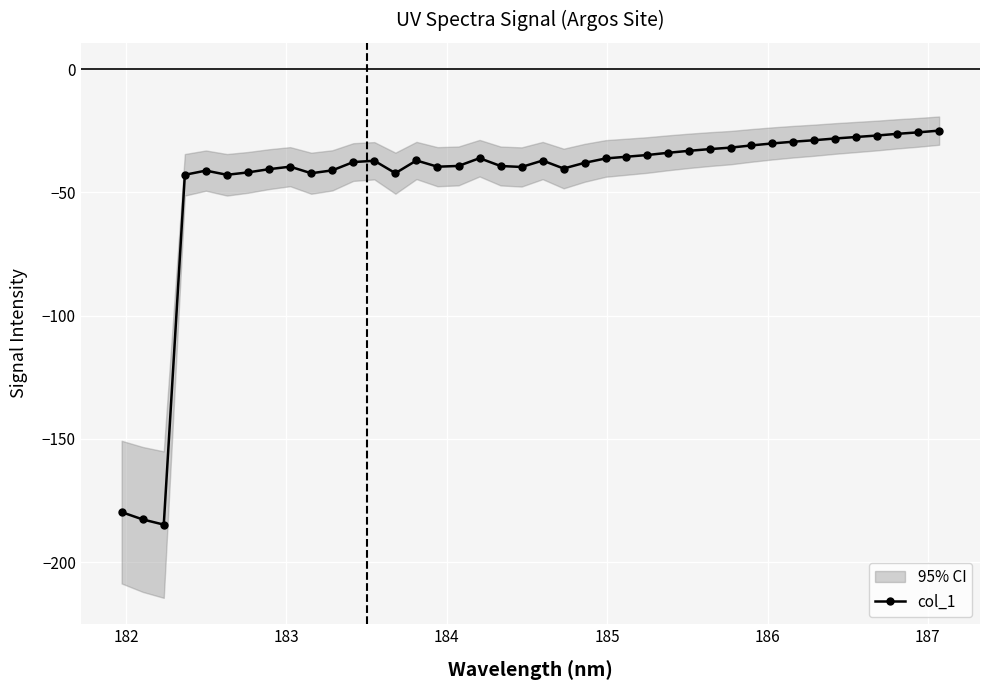

What is the minimum value for col_1?

-184.8